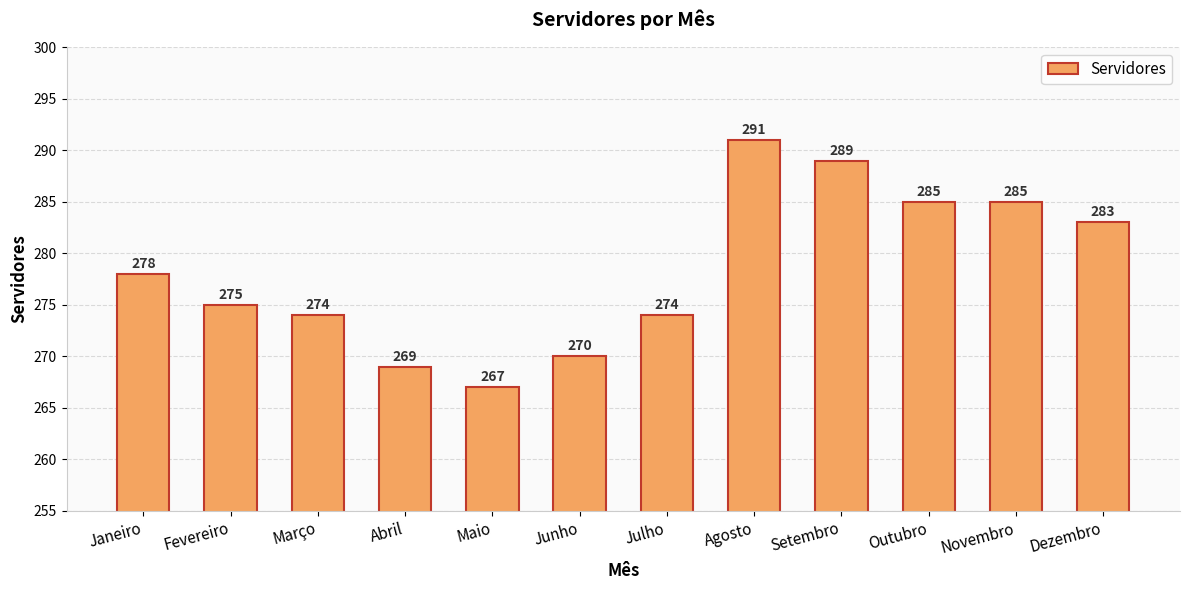

Which has a higher value, Outubro or Dezembro?

Outubro